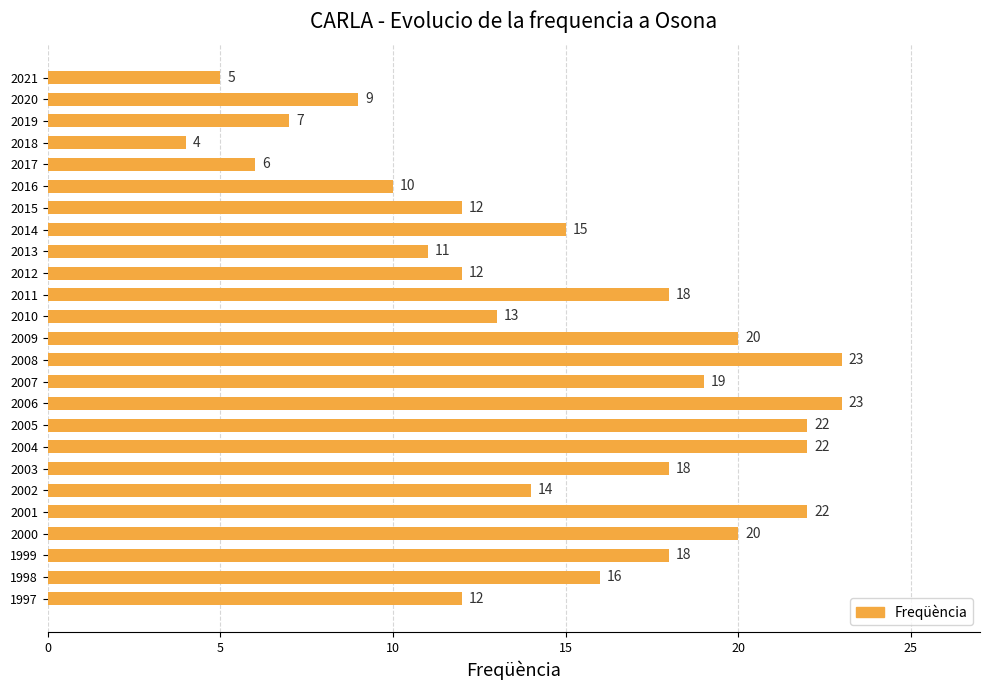

What is the approximate value at 2010?

13